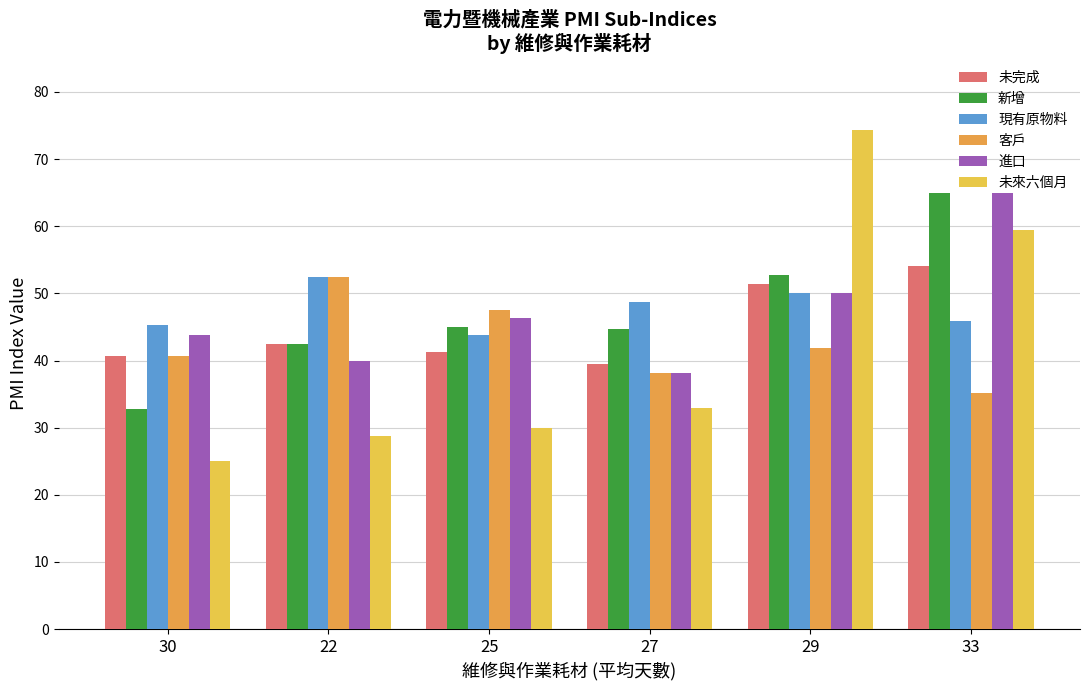

Which category has the highest value across all series?

29